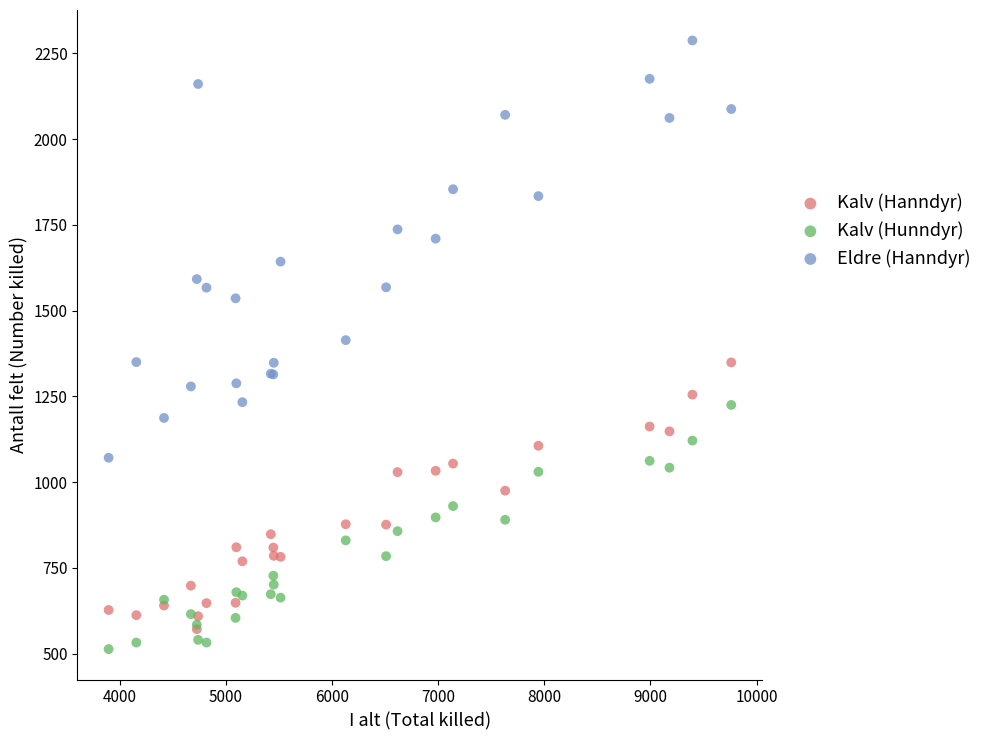

What are all the series names shown in the legend?

Kalv (Hanndyr), Kalv (Hunndyr), Eldre (Hanndyr)